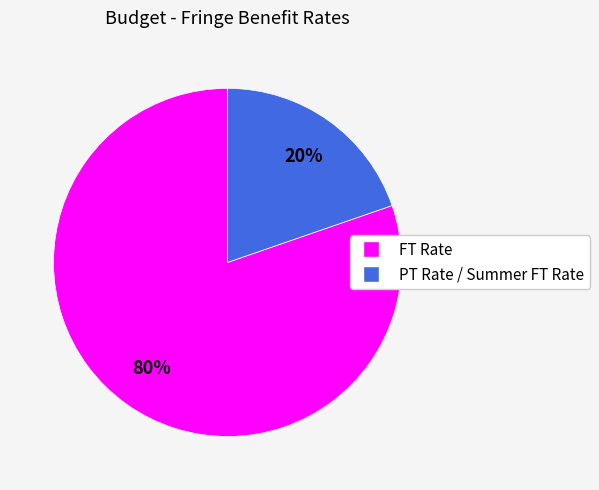

Does PT Rate / Summer FT Rate account for over 50% of the chart?

No